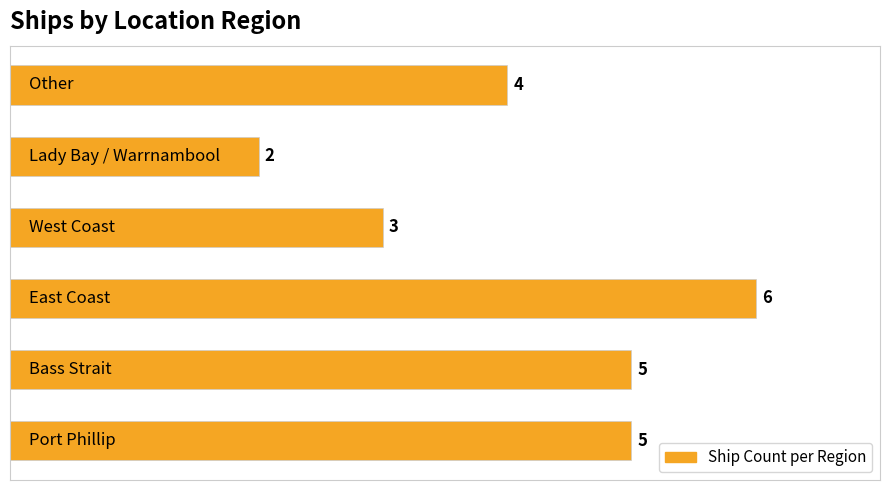

What is the maximum value shown in the chart?

6